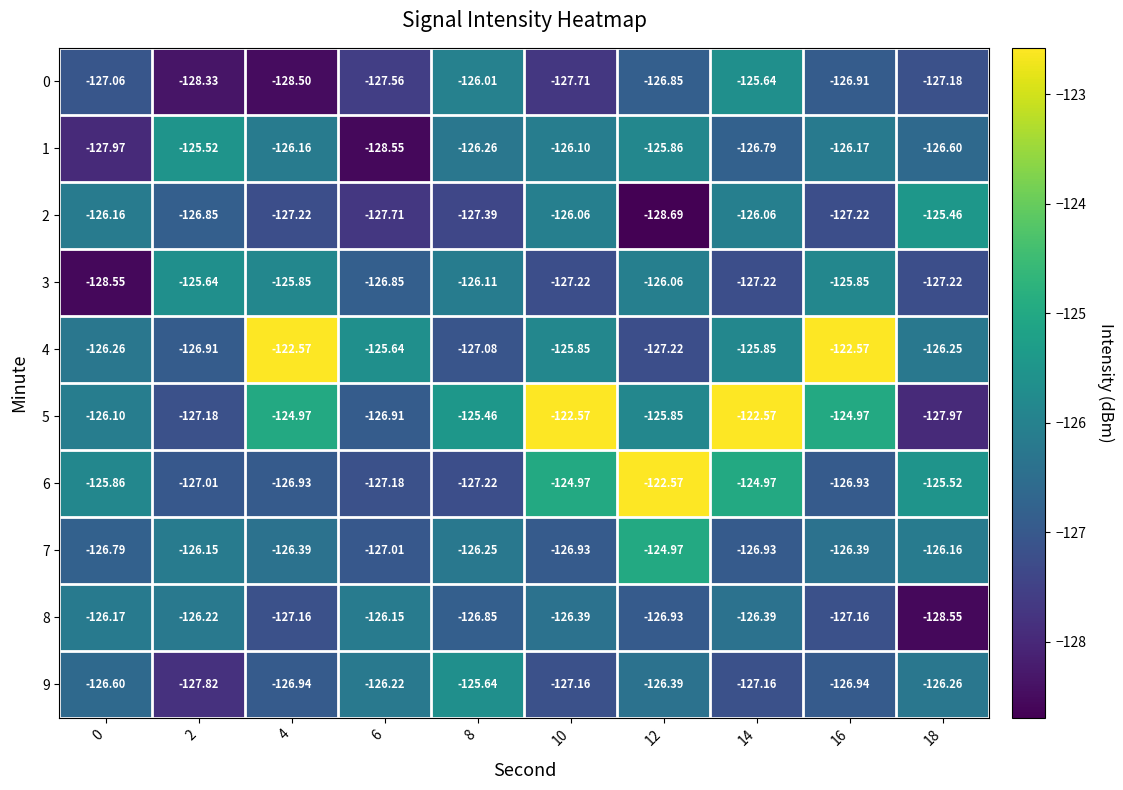

How many values in the 4 series are below -125?

8